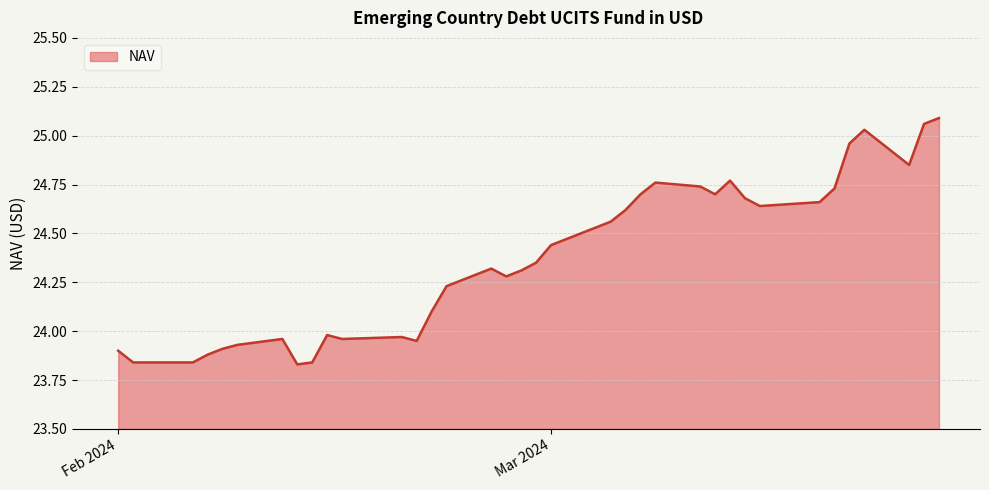

Does the chart display data point markers on the line(s)?

No